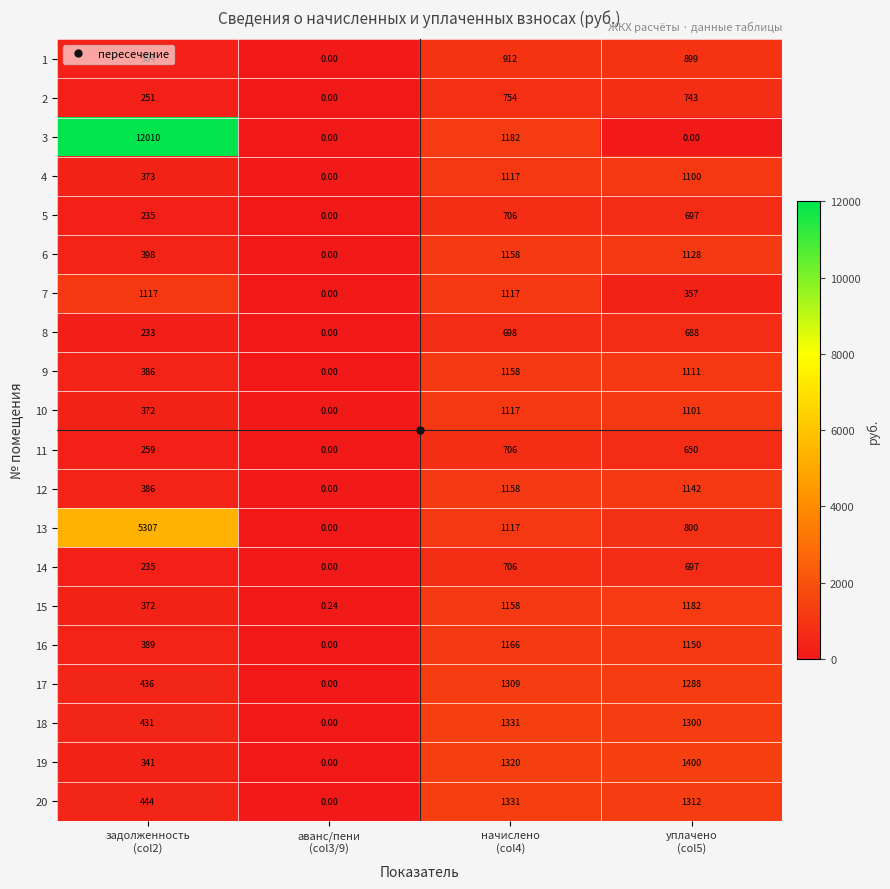

At how many categories does at least one series exceed 5603?

1